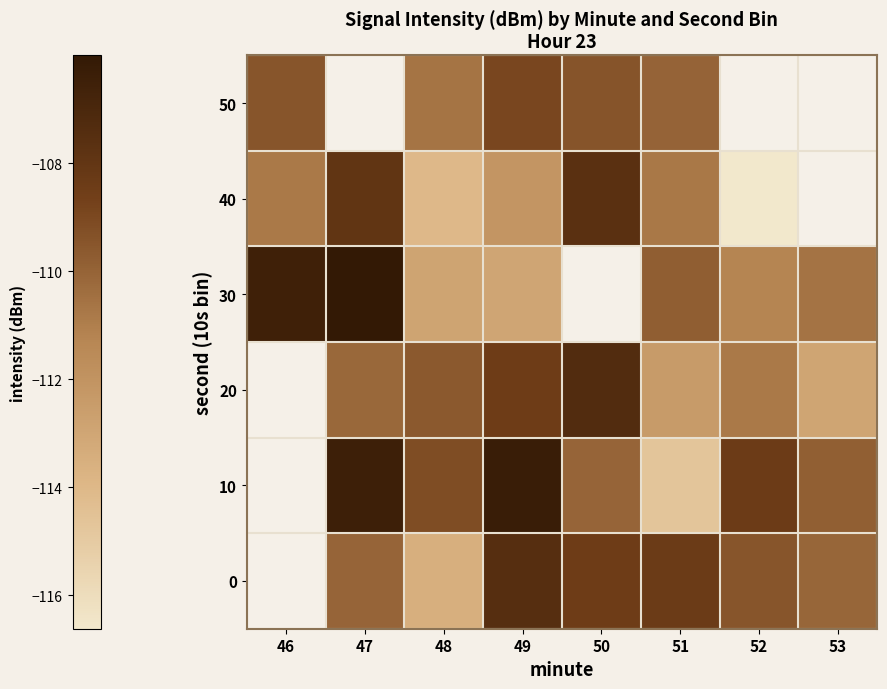

The 30 series shows -111.2 at 52. True or false?

True